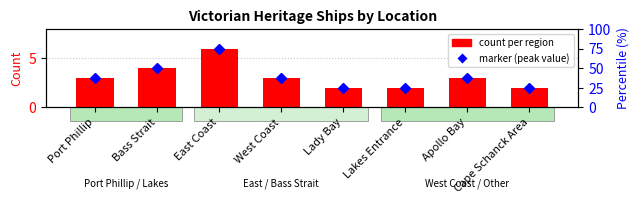

At which category does the chart reach its minimum across all series?

Lady Bay